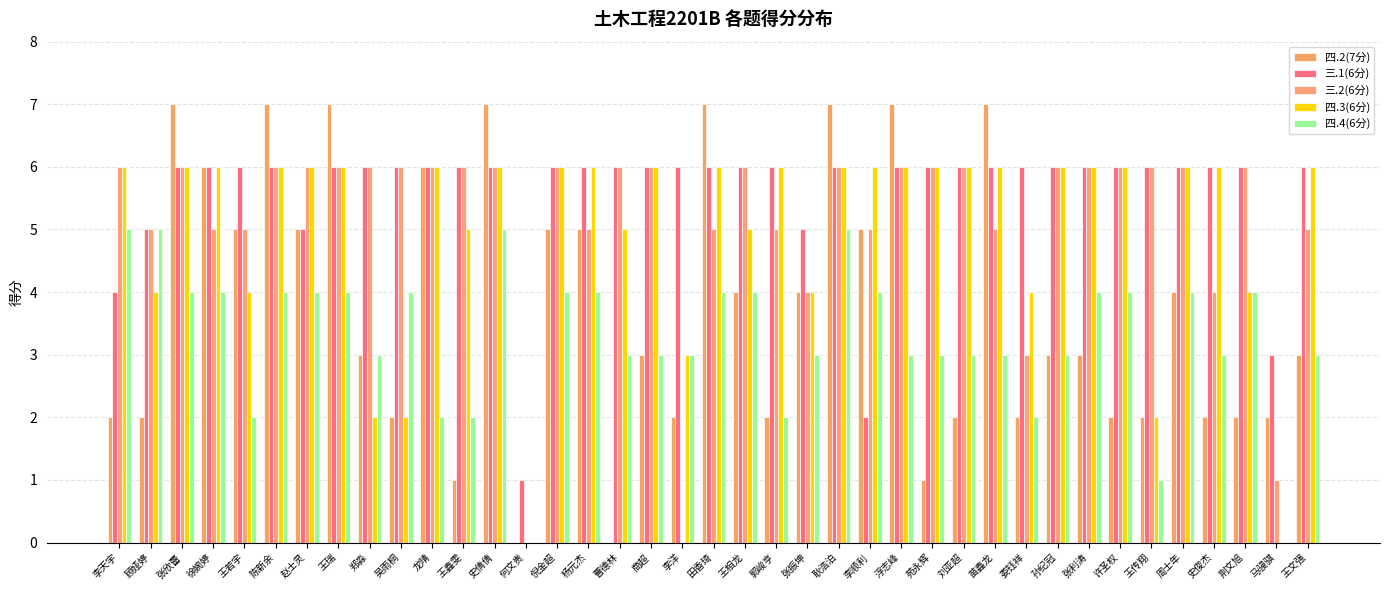

What position from the left is 史倩倩?

13